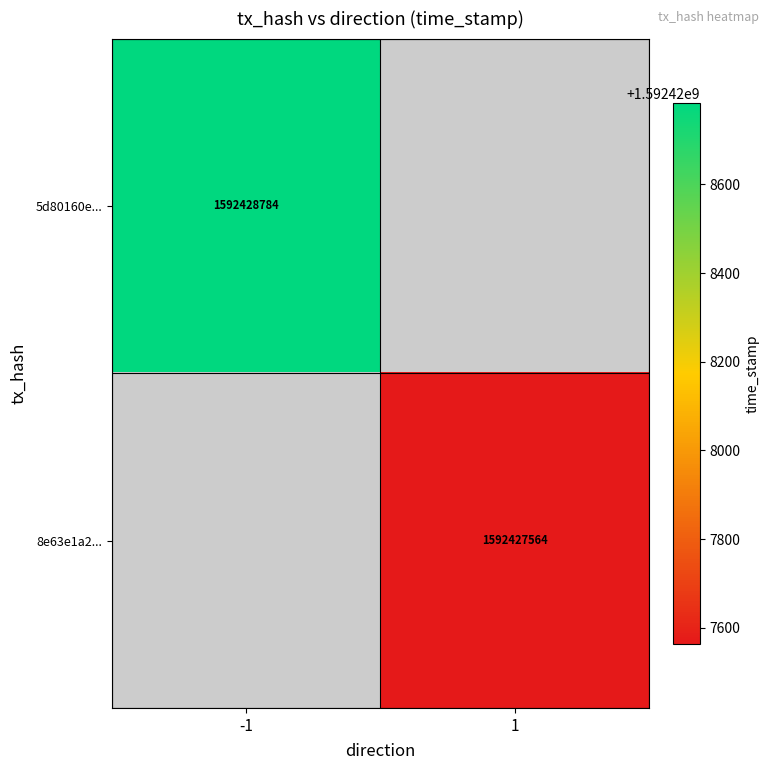

True or false: 8e63e1a2ed9087032ccefeaaf338f47bd562af9 has a value of 1046896100 at 1.

False